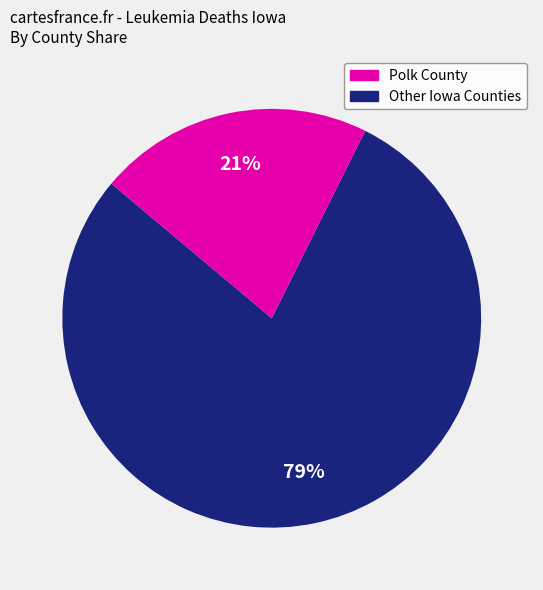

Is there any slice that represents more than half of the pie?

Yes